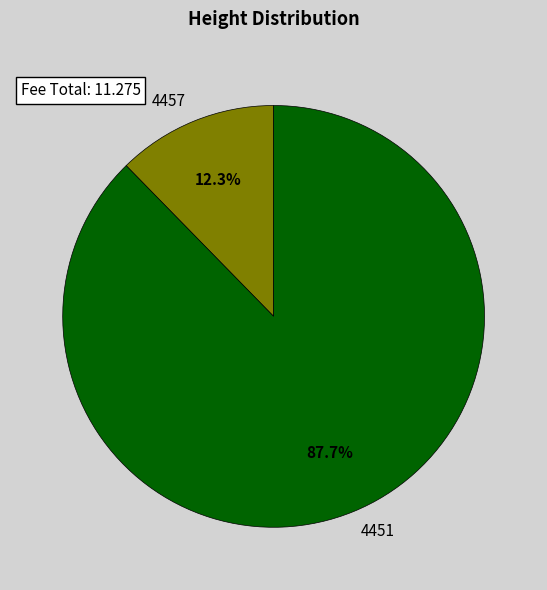

What percentage is the 4451 slice, to the nearest percent?

88%